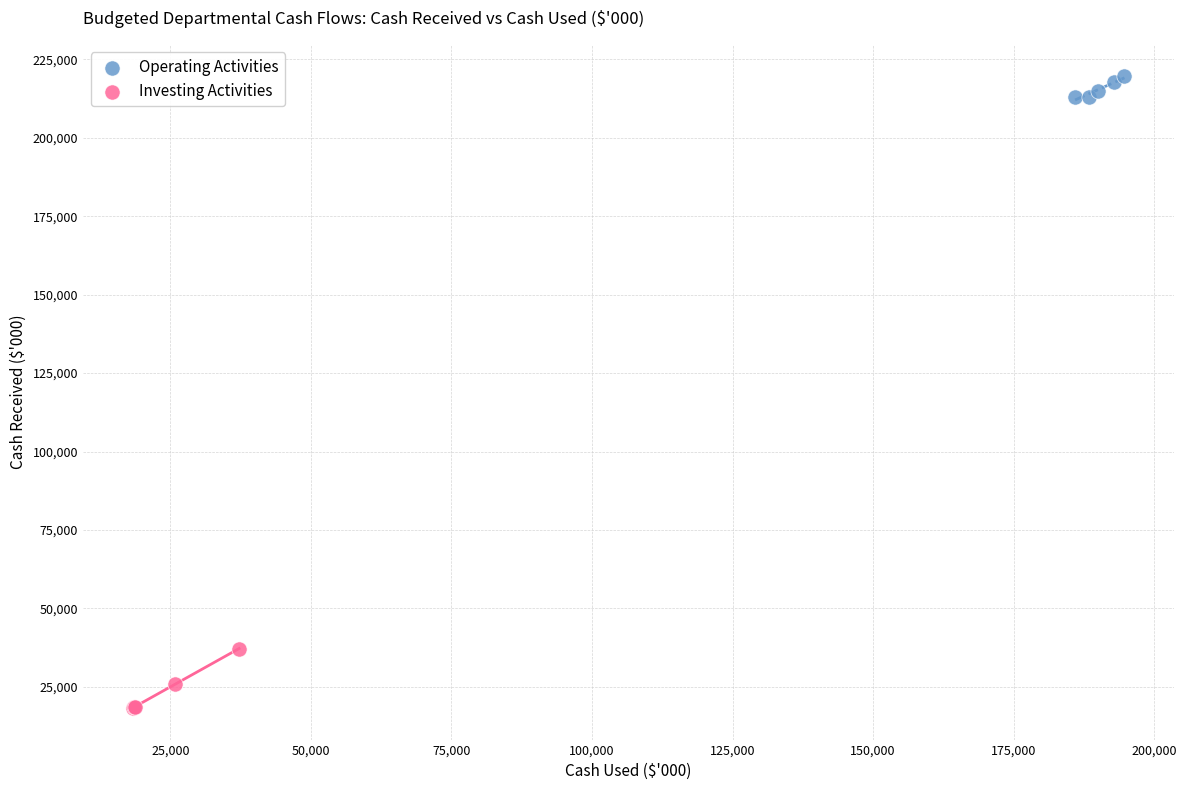

Which series has the widest spread of Y values?

Investing Activities